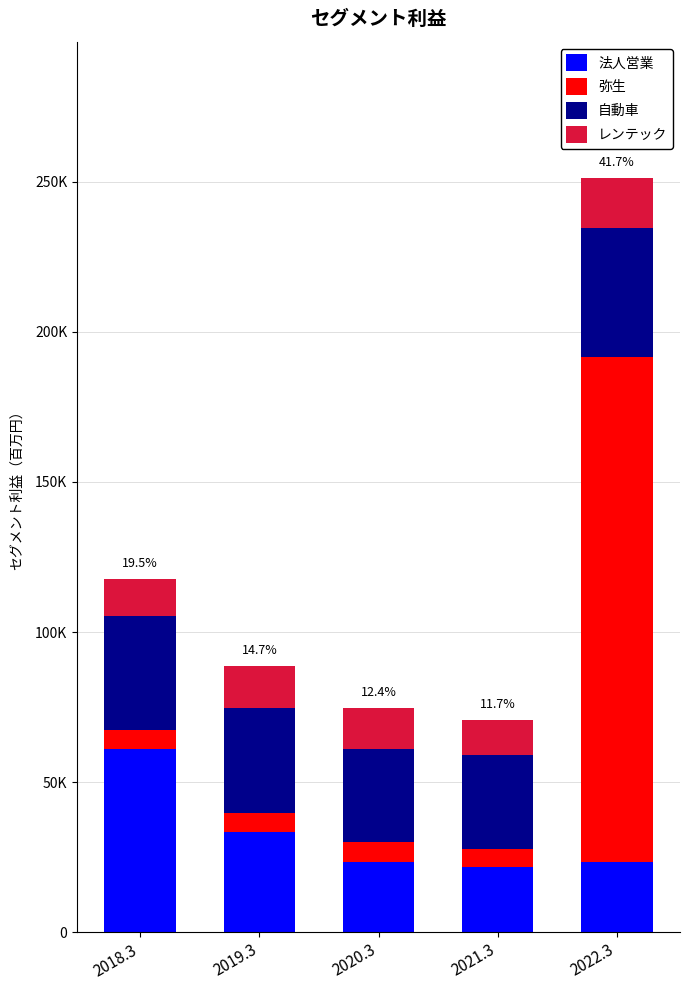

Which series has the largest total across all categories?

弥生